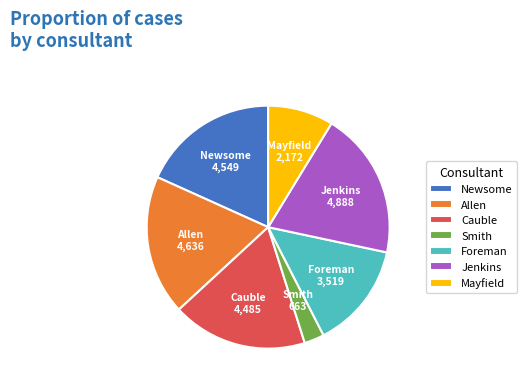

Which category has the smallest portion of the pie?

Smith